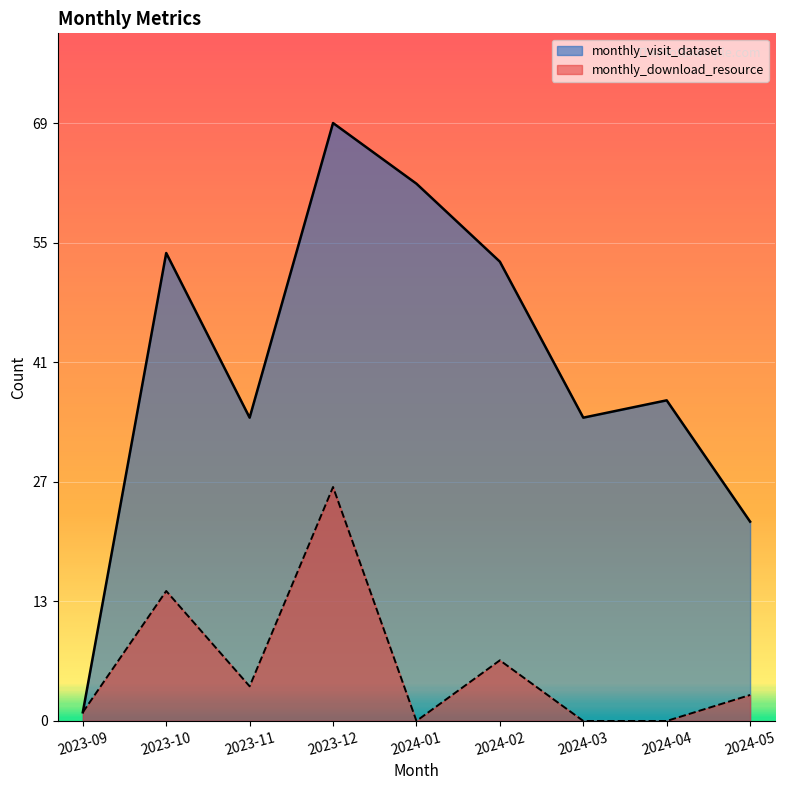

At which label does monthly_visit_dataset reach its minimum?

2023-09